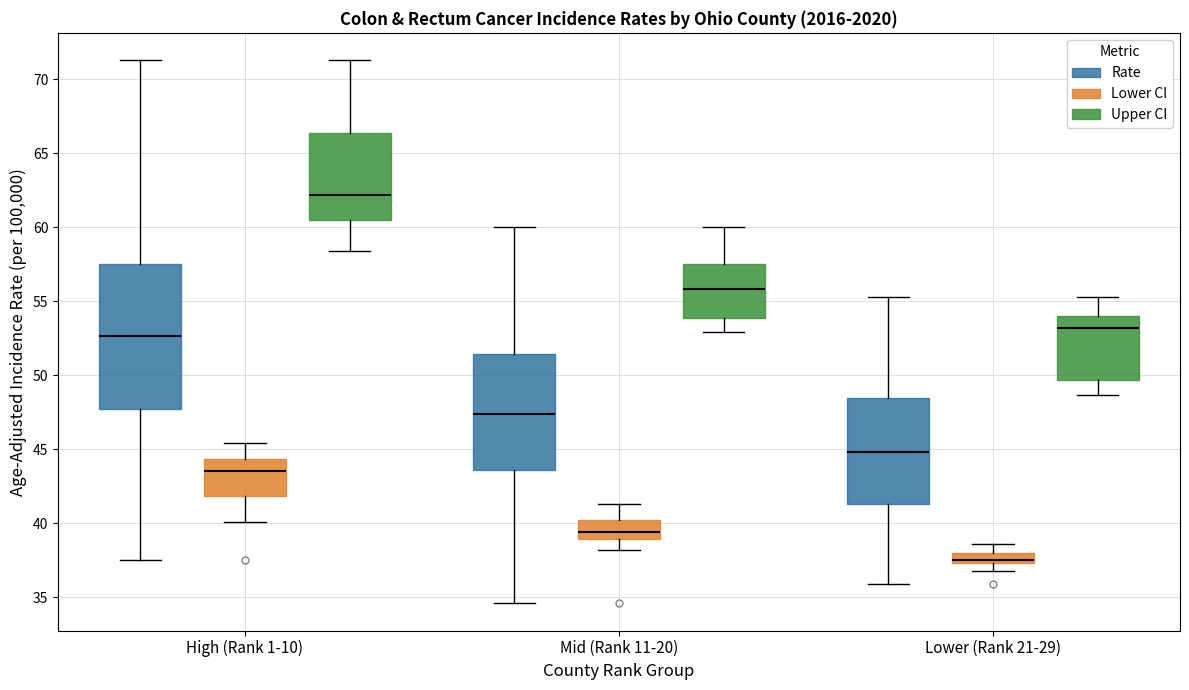

Which box's median line is the highest?

High (Rank 1-10) (Upper CI)